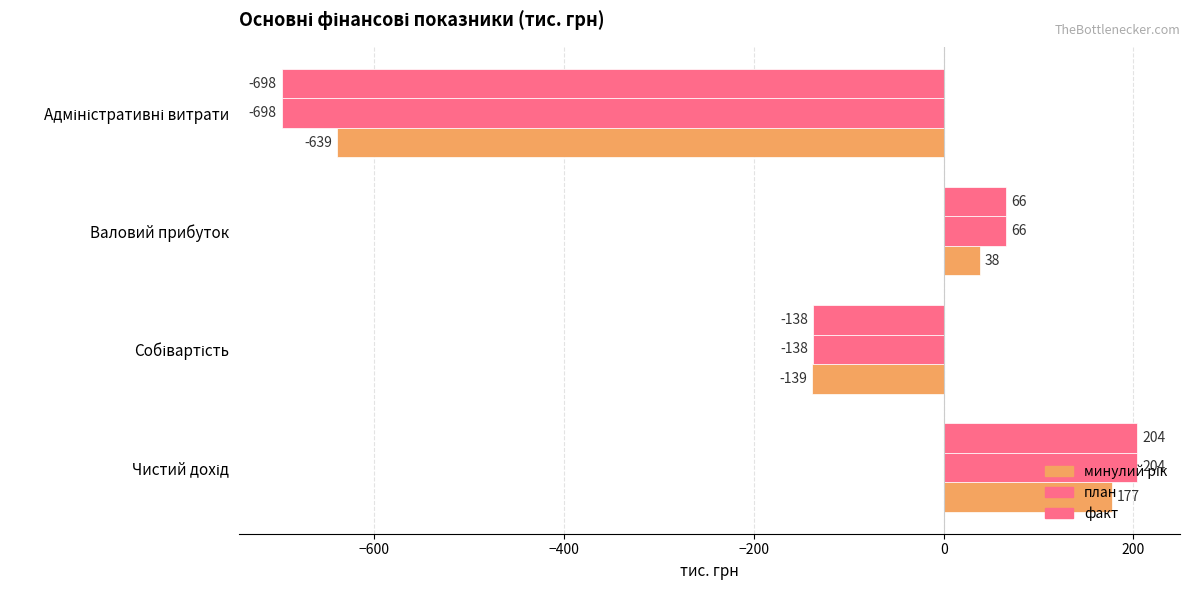

How many values in факт are above zero?

2